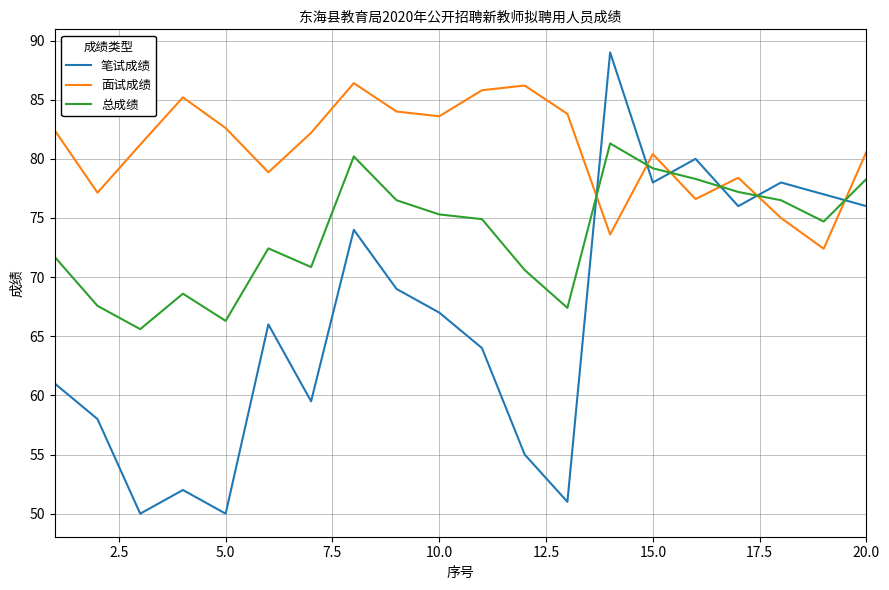

Which series ends up on top after the final intersection of 笔试成绩 and 面试成绩?

面试成绩